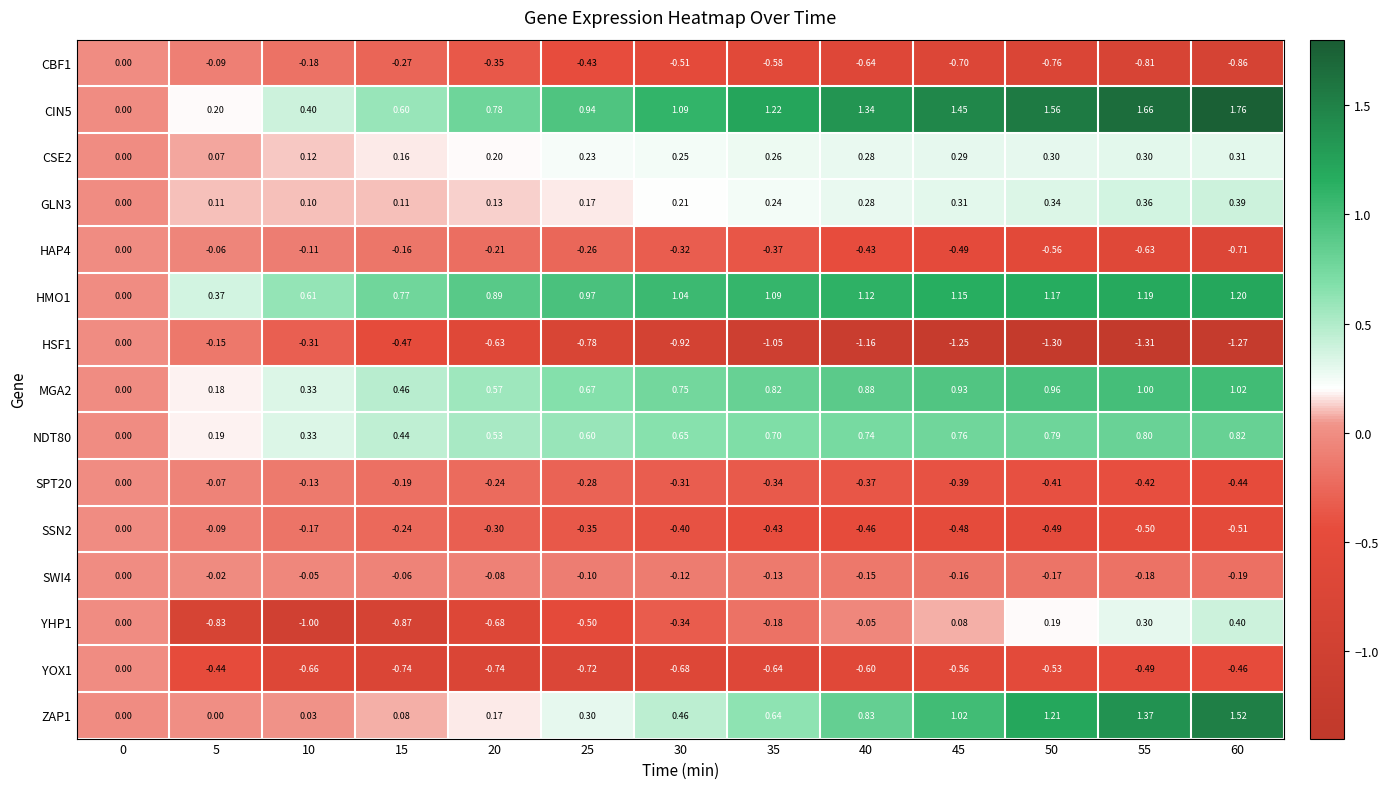

Is the value of SWI4 at 30 greater than the value of YOX1 at 35?

Yes